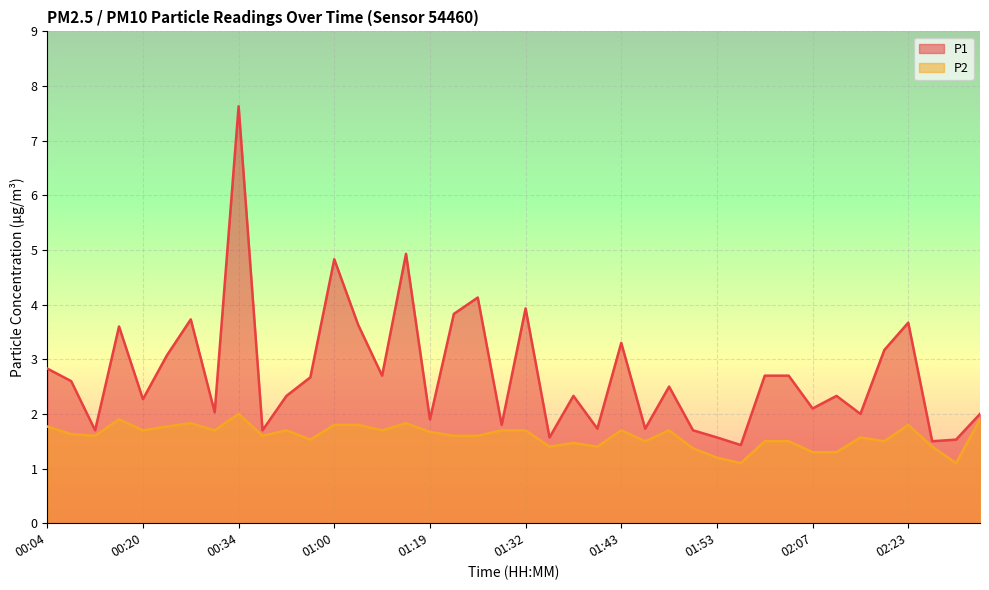

In P1, how many points are higher than both neighbors (excluding endpoints)?

12